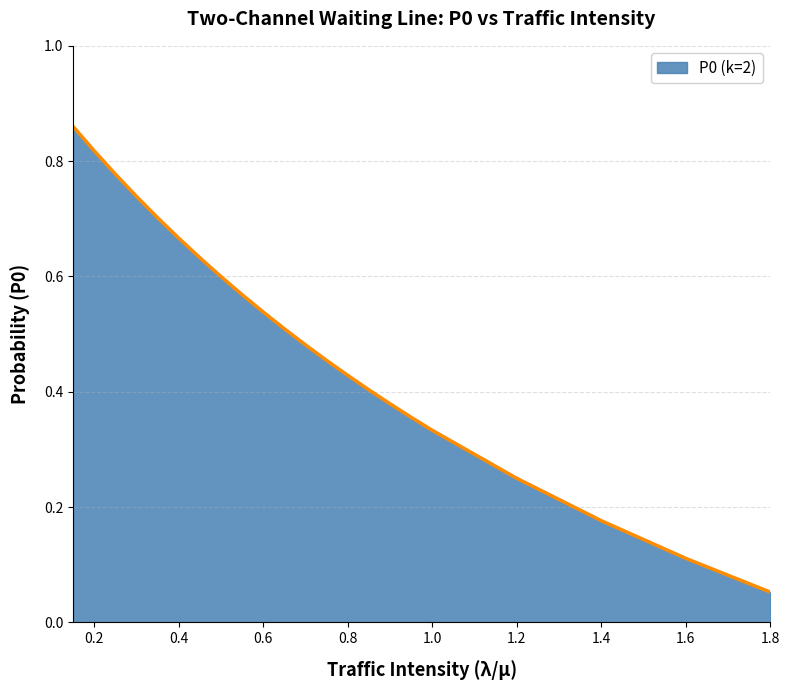

Does the chart display data point markers on the line(s)?

No